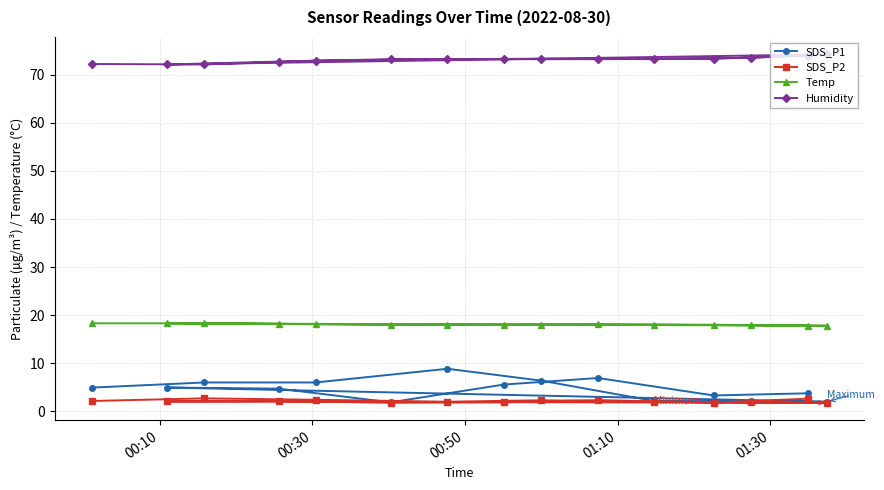

What is the value of the SDS_P1 point at the 14th from the left?

3.8